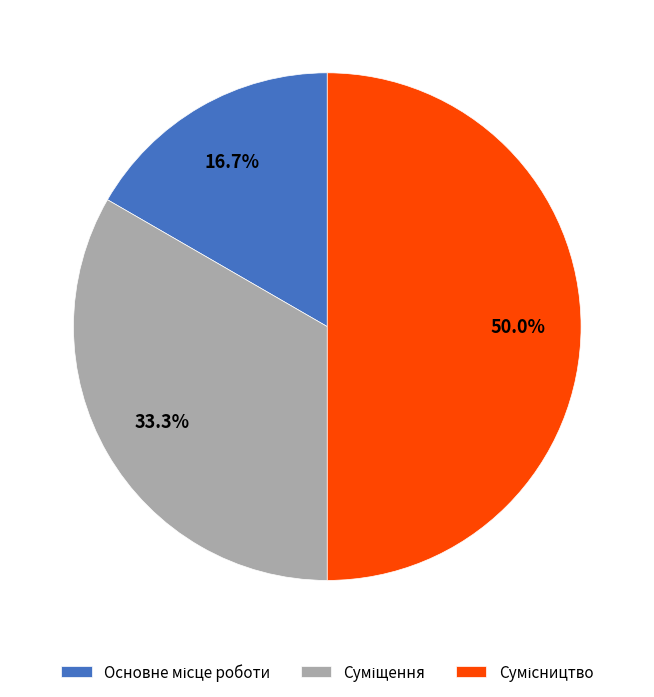

To the nearest percent, what is the average slice percentage?

33%